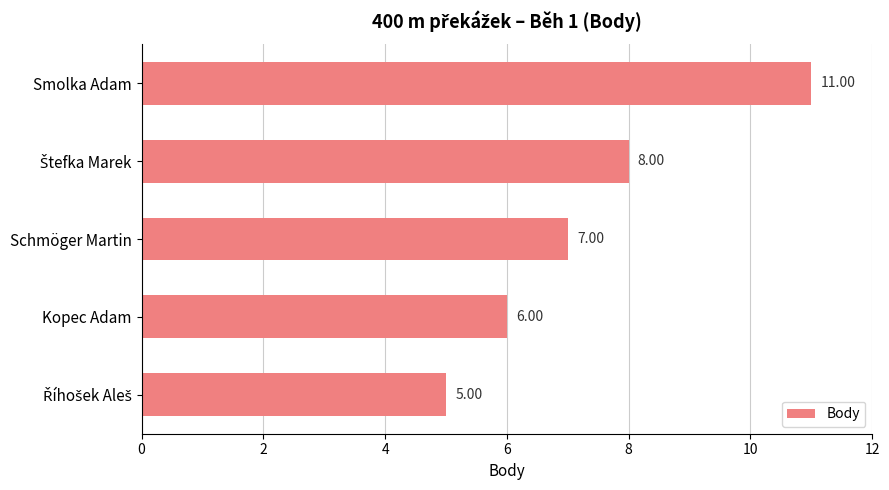

What is the difference between the second highest and second lowest values?

2